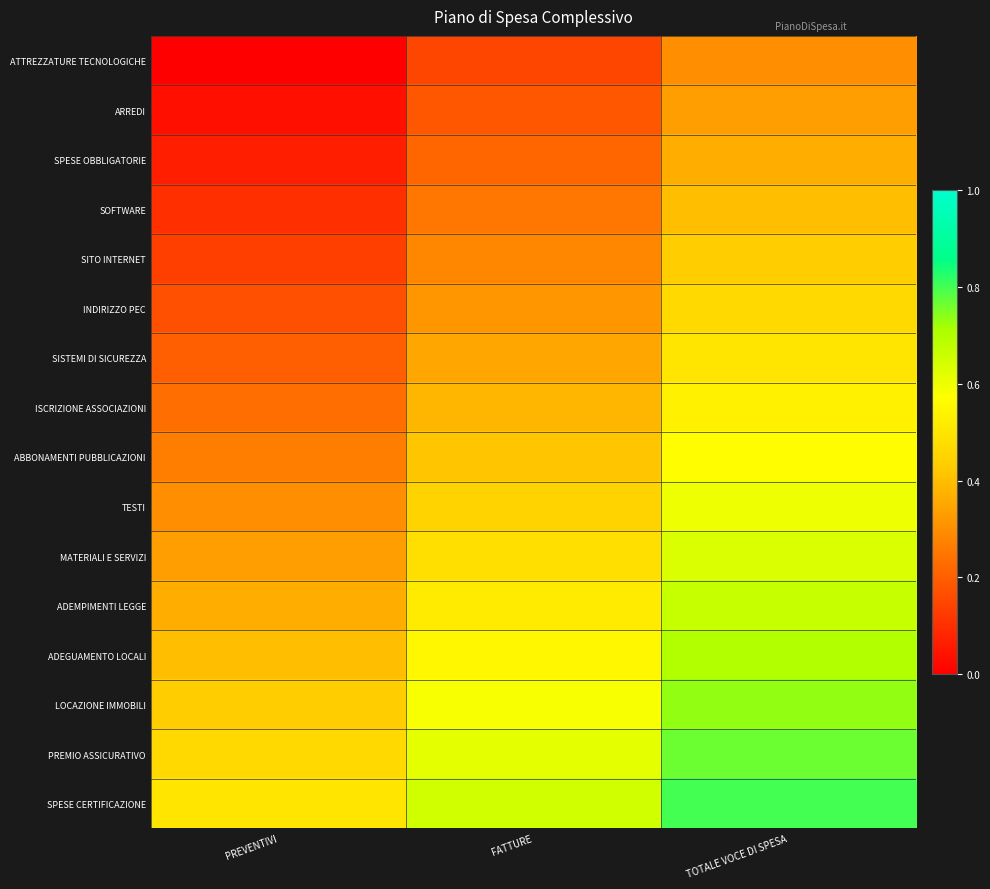

What is the spread (max minus min) of values at PREVENTIVI?

0.5